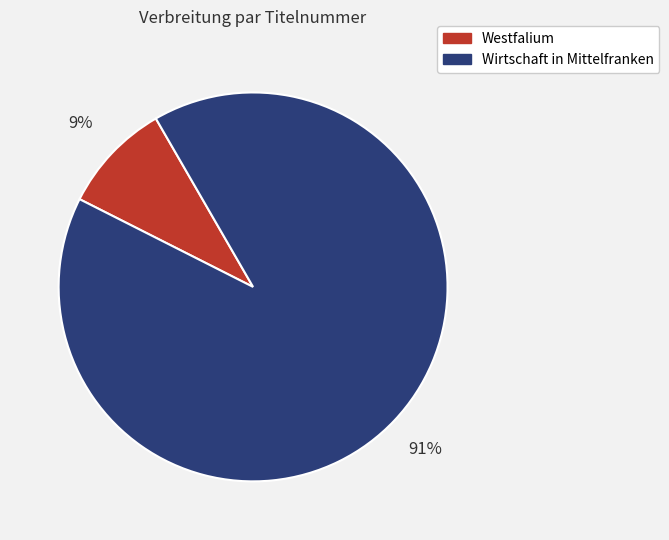

Count the number of slices in the pie.

2